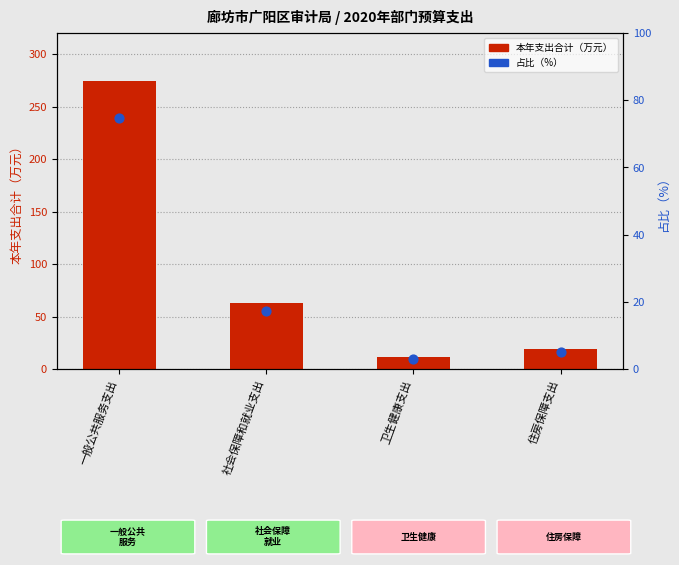

Which series has the largest Y range (max minus min)?

本年支出合计